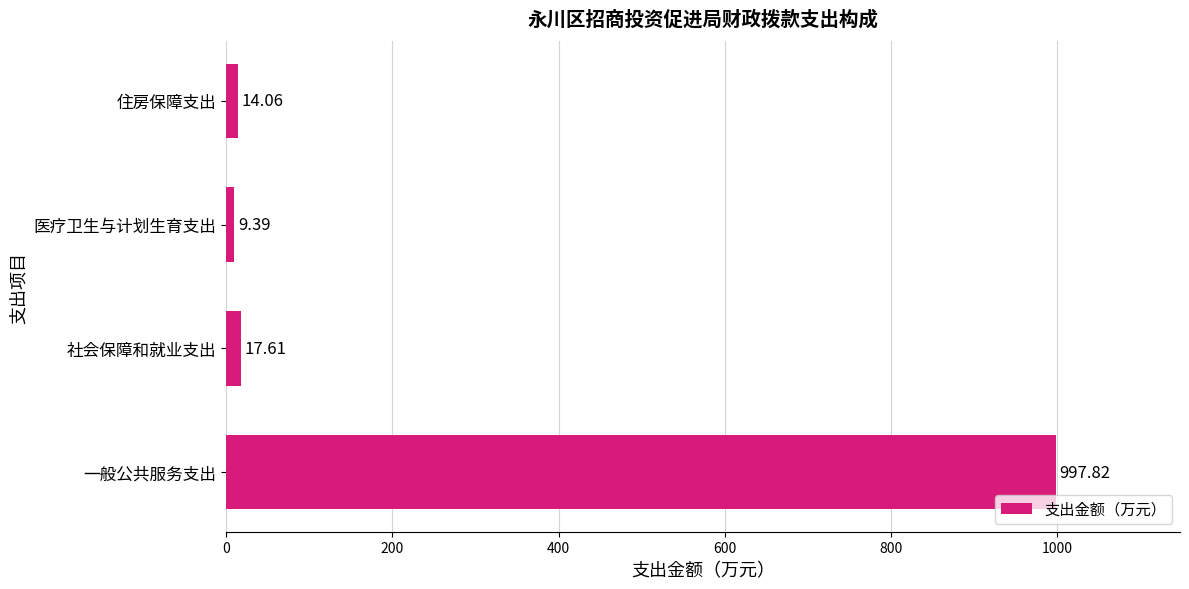

Where is the data nearest to the value 503?

社会保障和就业支出